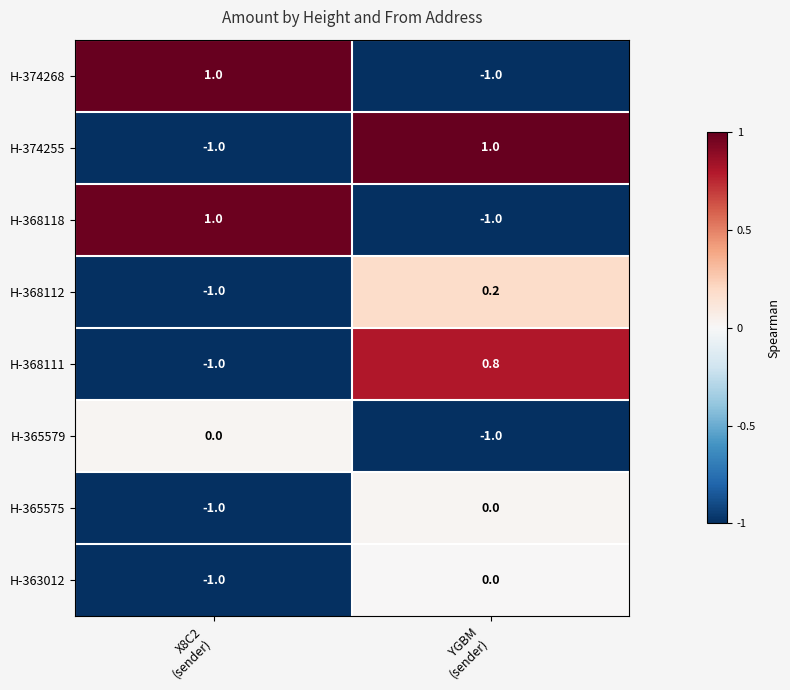

What is the difference between the highest and lowest values at YGBM
(sender)?

2.0